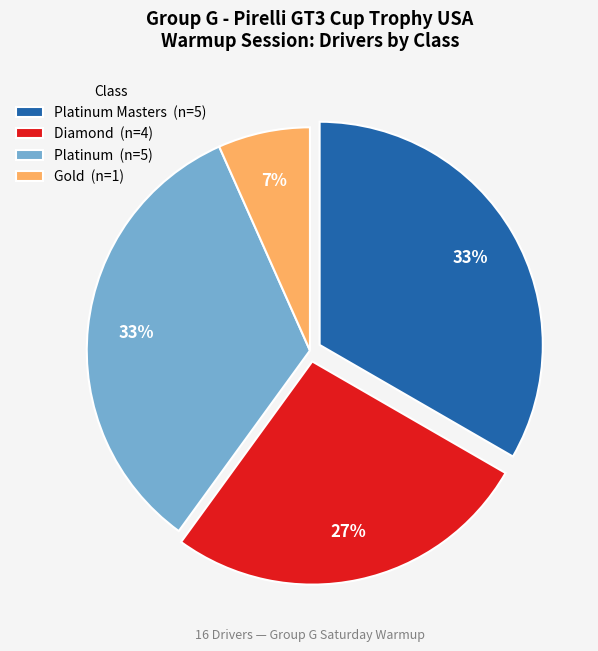

Do Gold (n=1) and Diamond (n=4) together represent more than half of the pie?

No